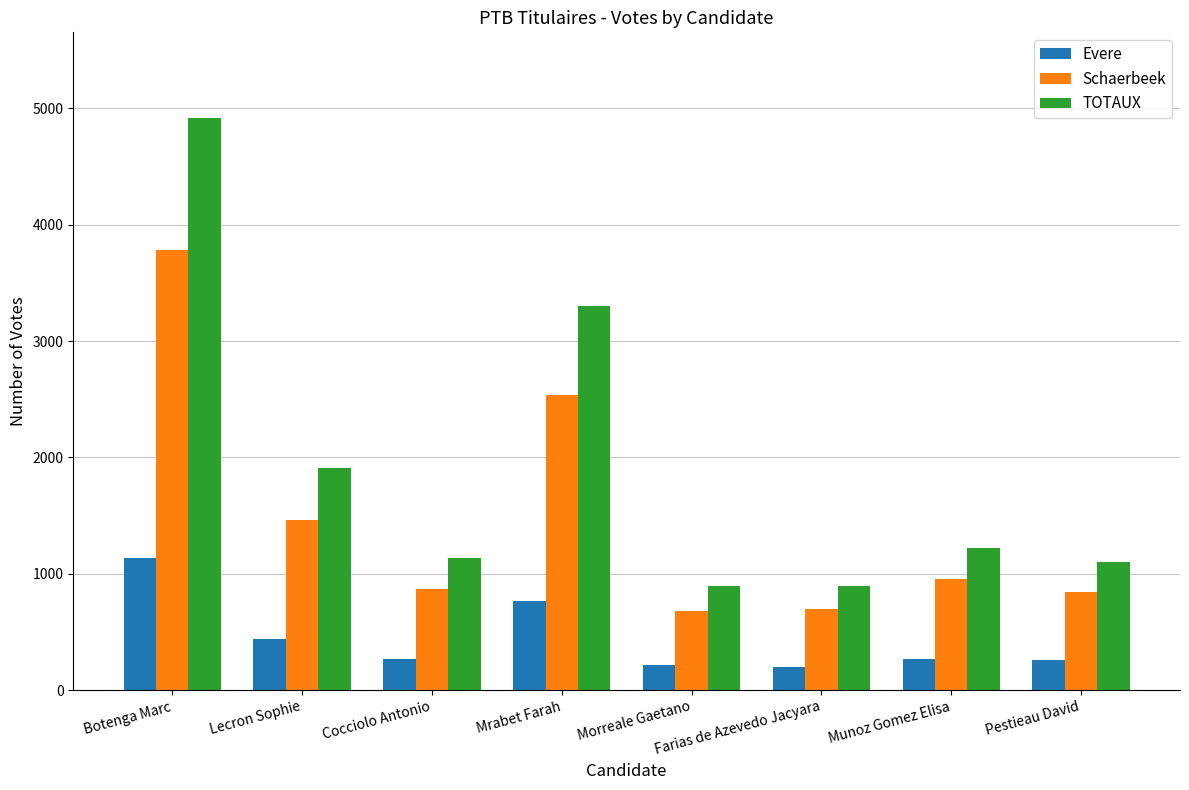

What is the approximate value of TOTAUX at Farias de Azevedo Jacyara, to the nearest 100?

900